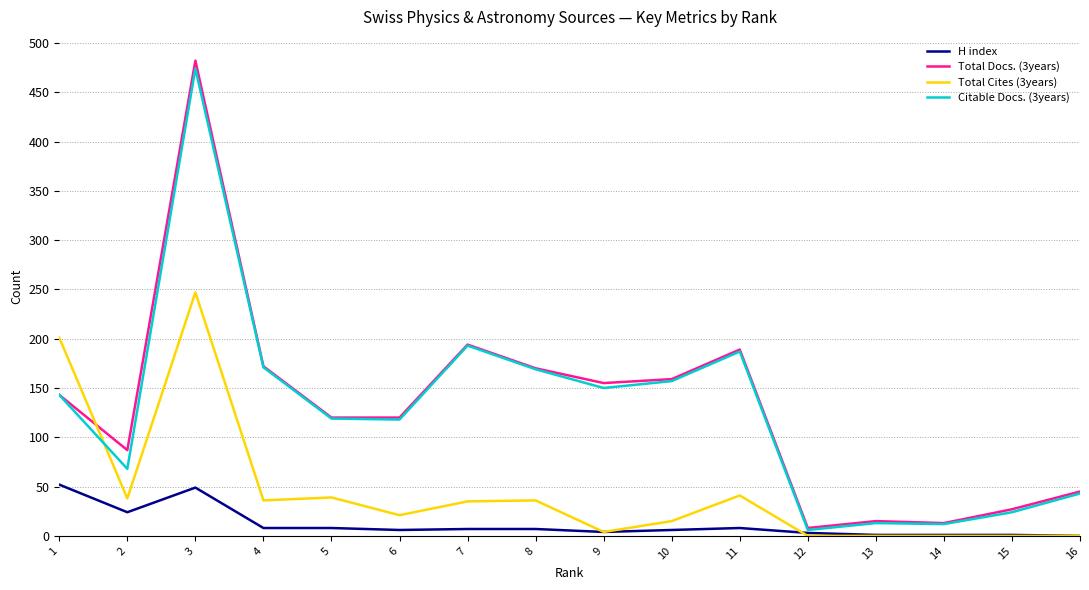

True or false: Total Cites (3years) and Citable Docs. (3years) intersect in this chart.

True